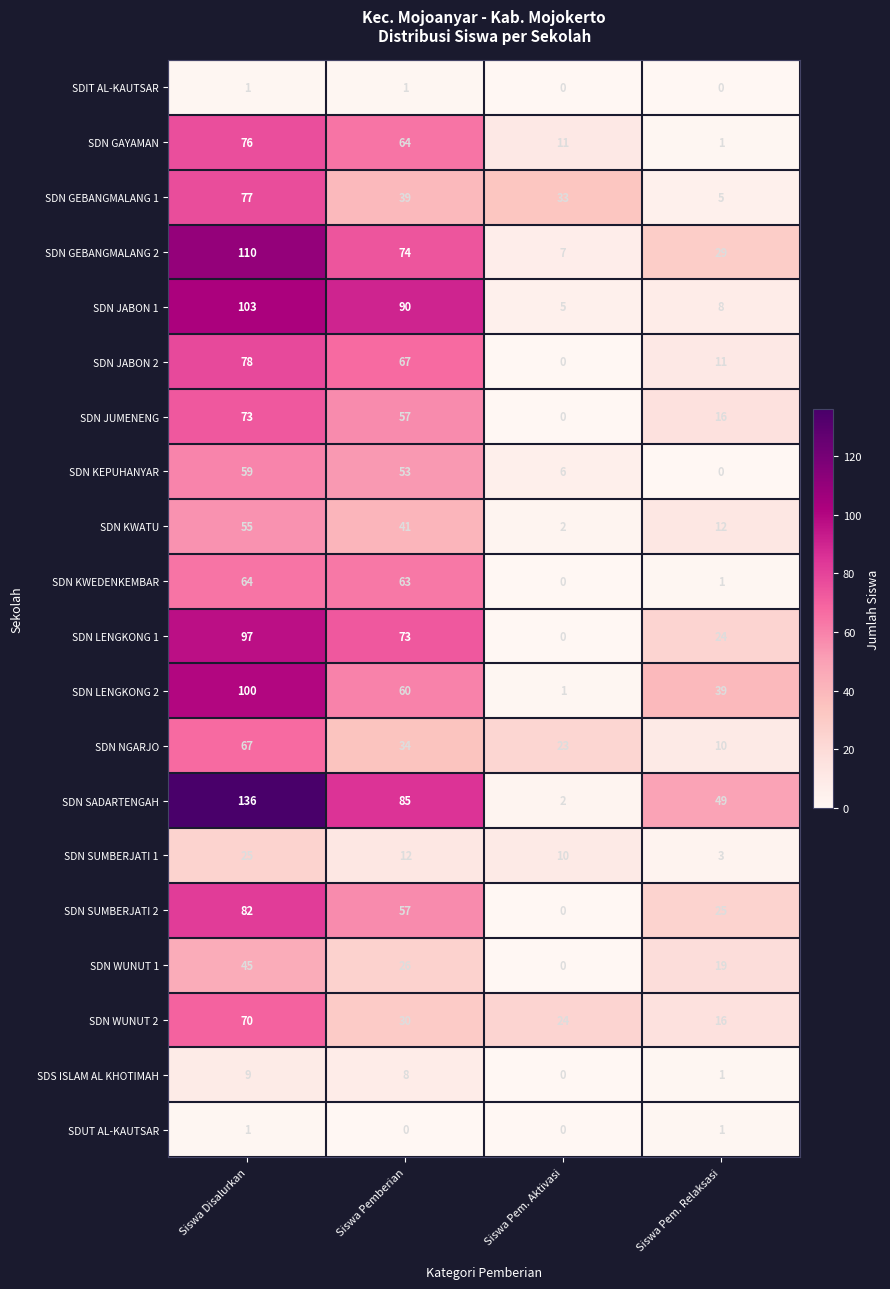

Count the SDN JUMENENG values in the range 16 to 73.

3